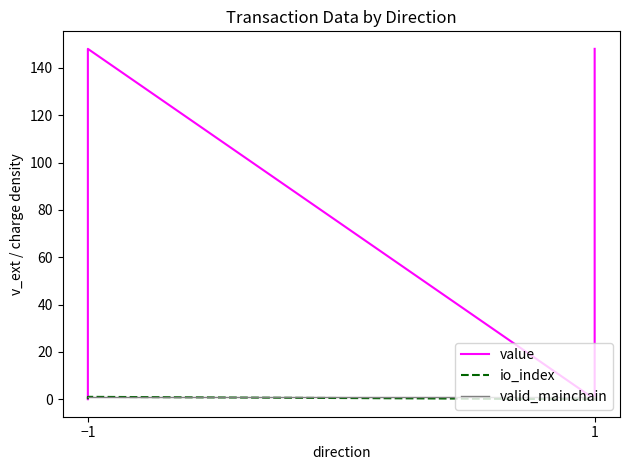

True or false: value and io_index intersect in this chart.

False